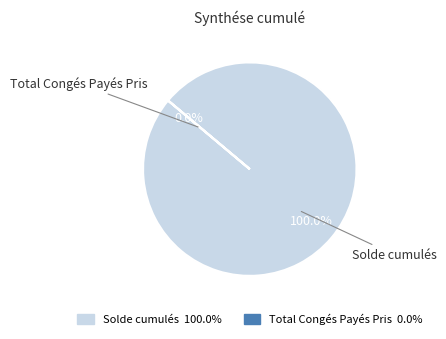

Is there any slice that represents more than half of the pie?

Yes